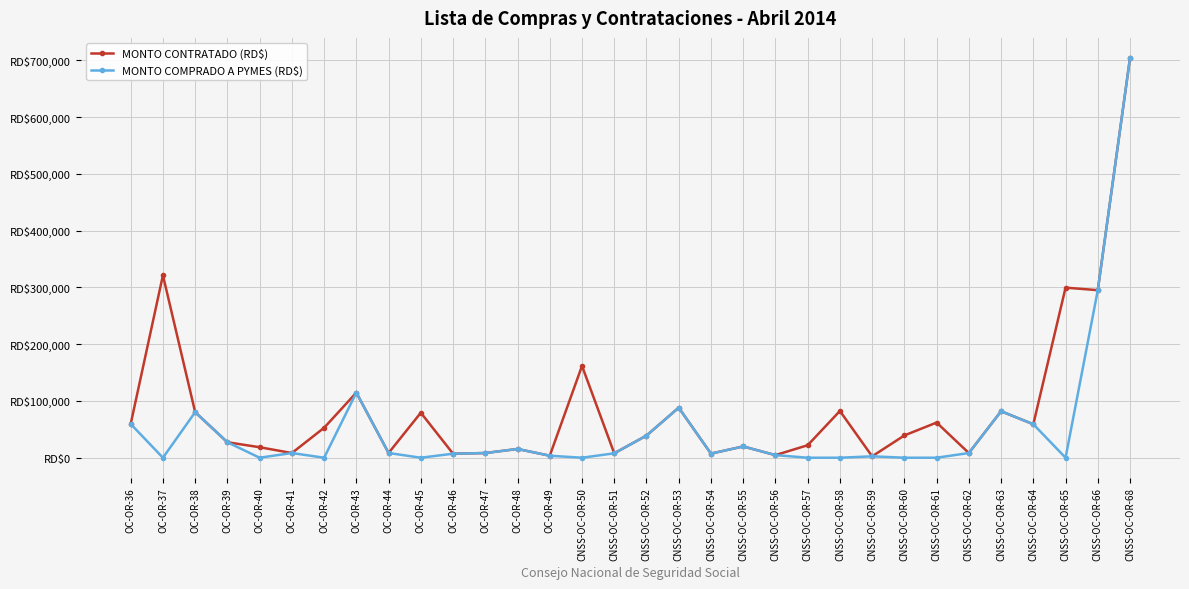

Does the chart display data point markers on the line(s)?

Yes